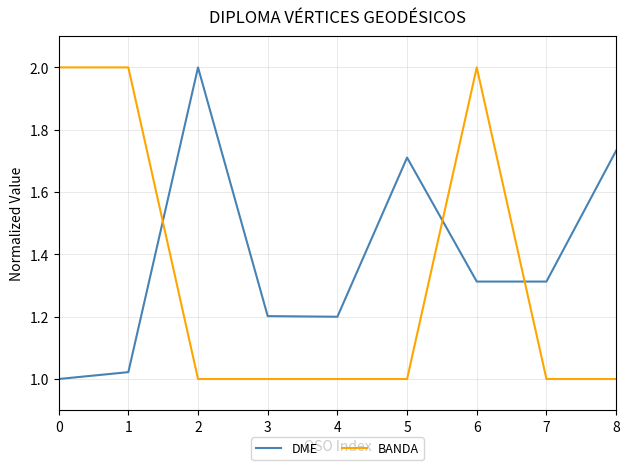

At 4, list the series in order from largest to smallest.

DME, BANDA